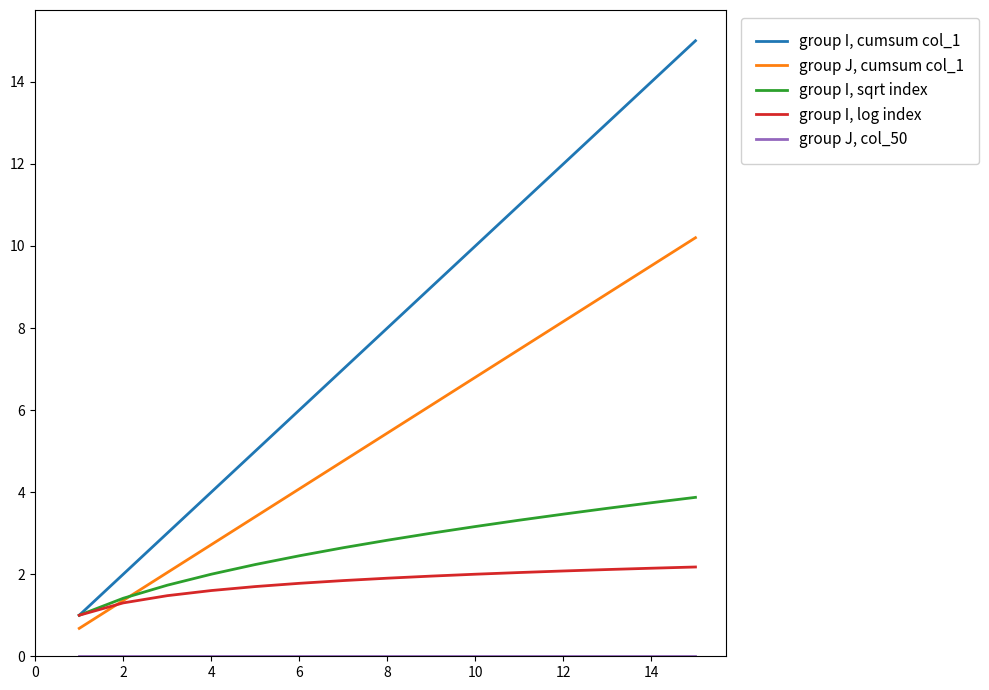

Which series has the largest total across all categories?

group I, cumsum col_1